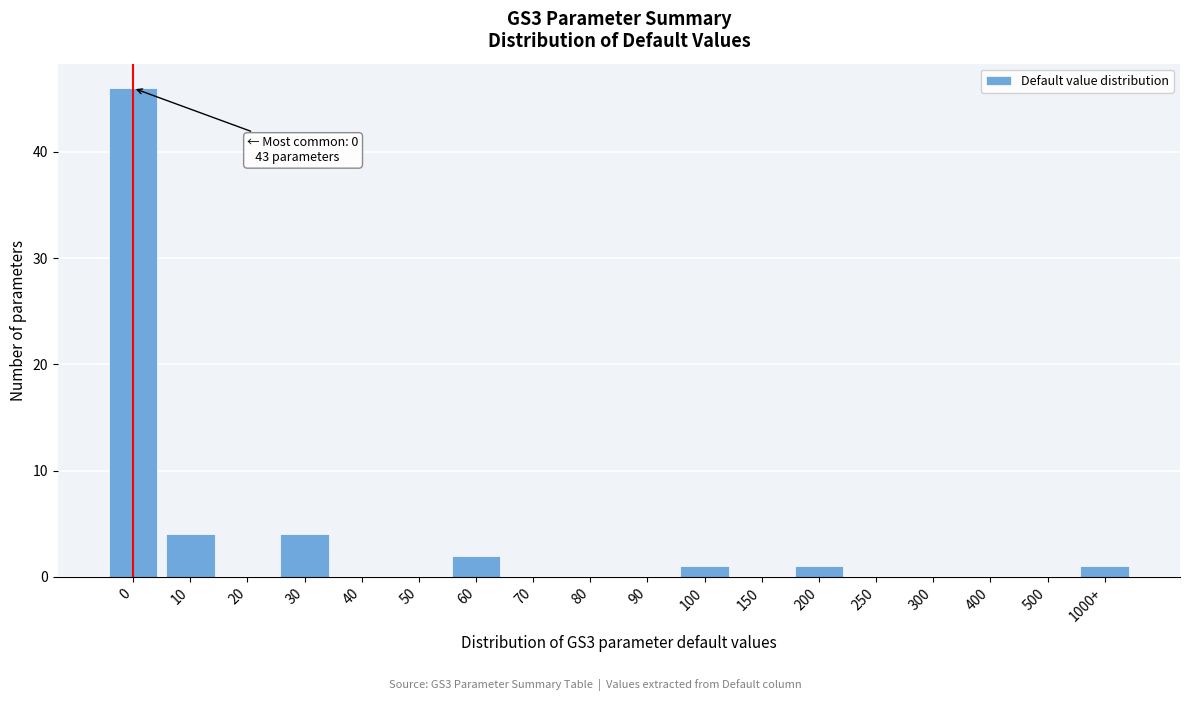

Reading left to right, what are all the values shown in this chart?

0=46	10=4	20=0	30=4	40=0	50=0	60=2	70=0	80=0	90=0	100=1	150=0	200=1	250=0	300=0	400=0	500=0	1000+=1